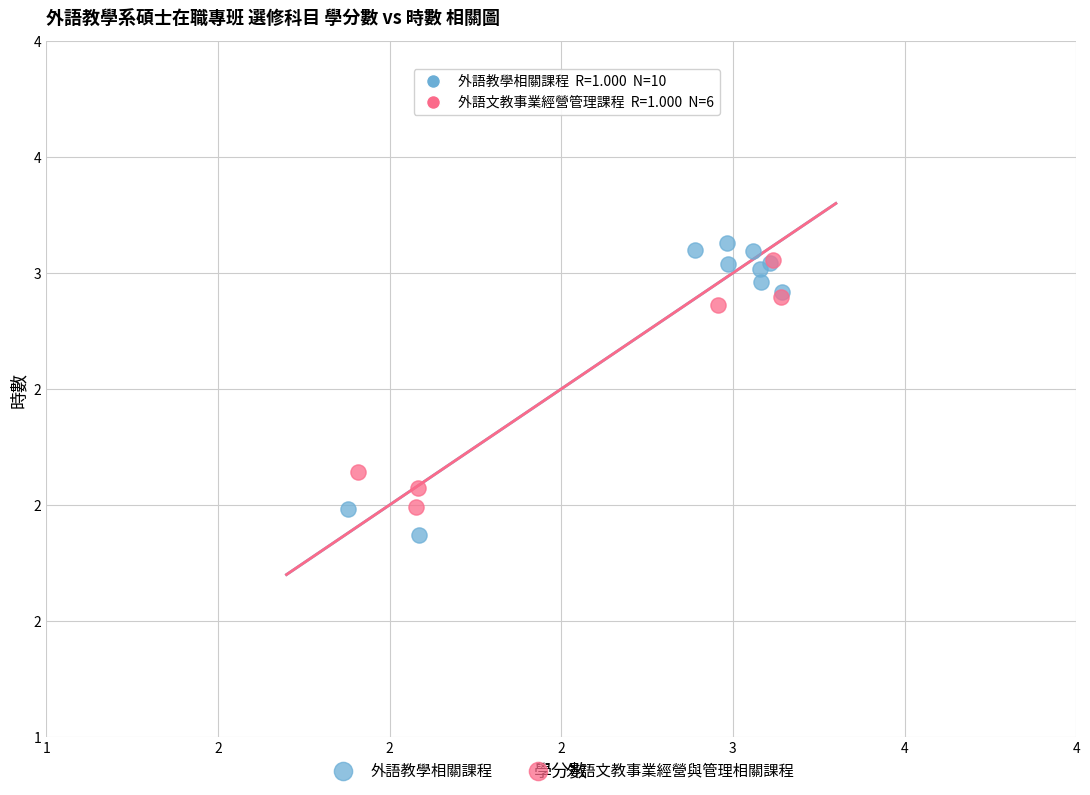

What are all the series names shown in the legend?

外語教學相關課程, 外語文教事業經營與管理相關課程